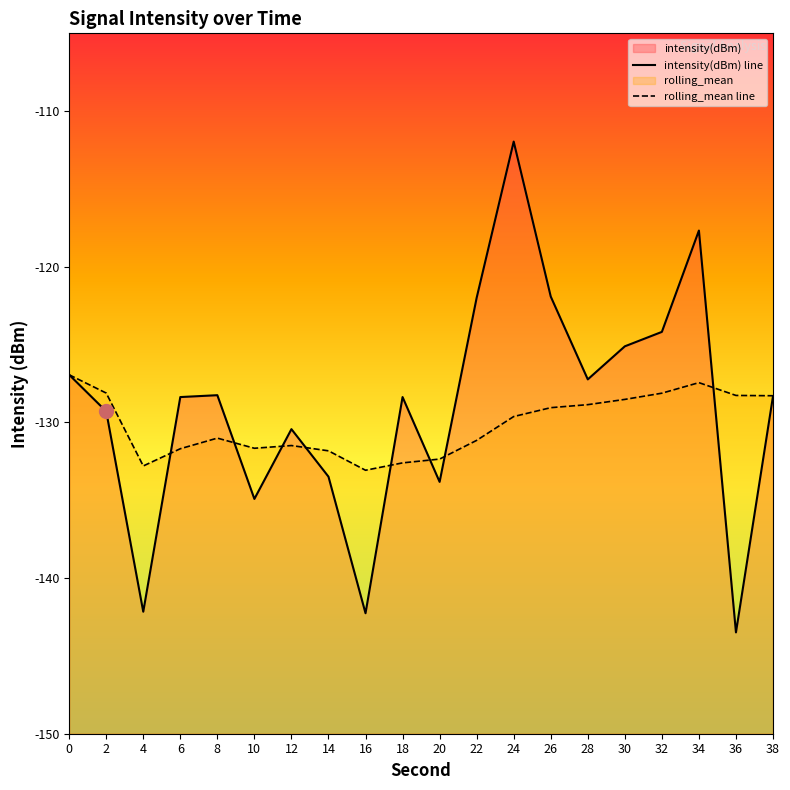

True or false: rolling_mean has more than 2 interior local peaks.

True